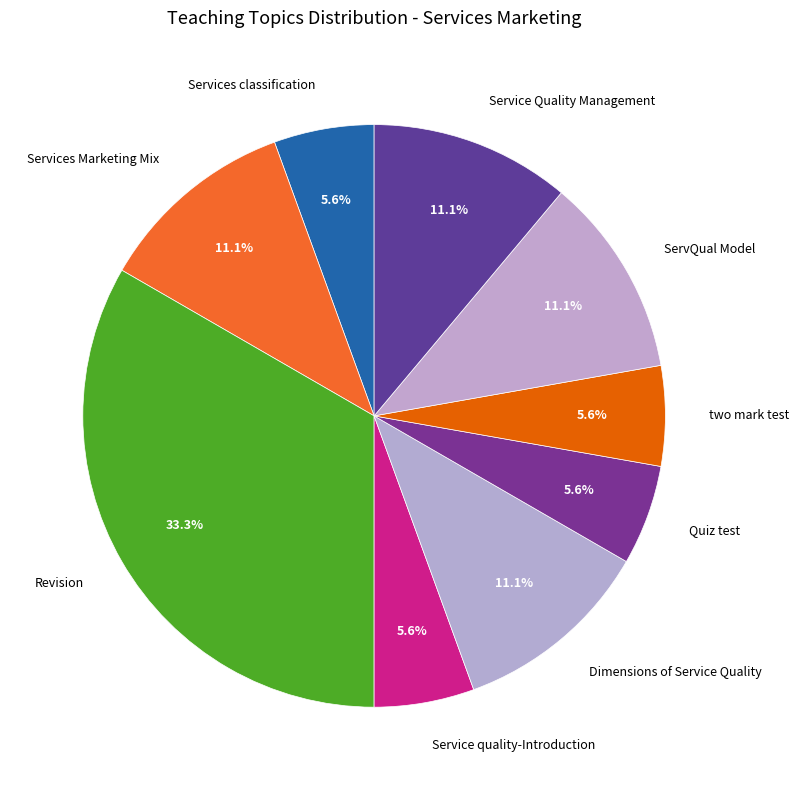

Is it true that Dimensions of Service Quality is 17% of the pie?

False